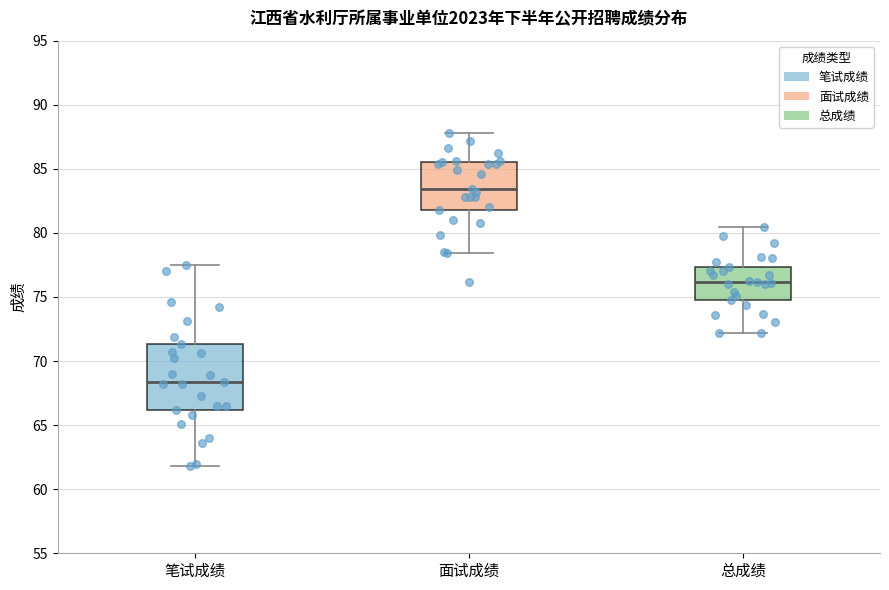

Where does the upper whisker of the box for 面试成绩 end on the y-axis? The values are not printed on the chart, so give them approximately, as read against the axis.

88.0